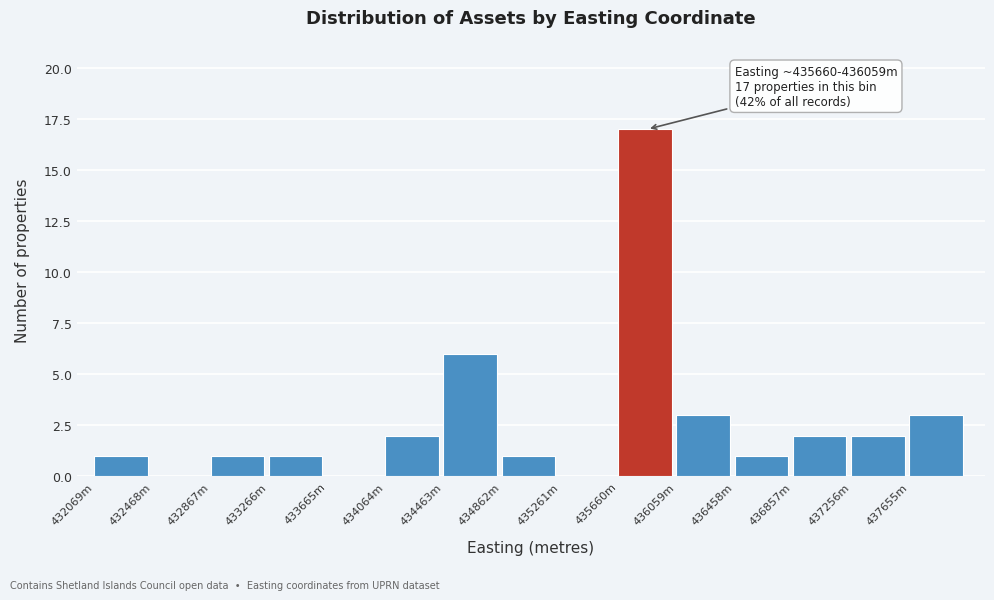

Reading left to right, list all the values displayed in this chart.

432069m=1	432468m=0	432867m=1	433266m=1	433665m=0	434064m=2	434463m=6	434862m=1	435261m=0	435660m=17	436059m=3	436458m=1	436857m=2	437256m=2	437655m=3